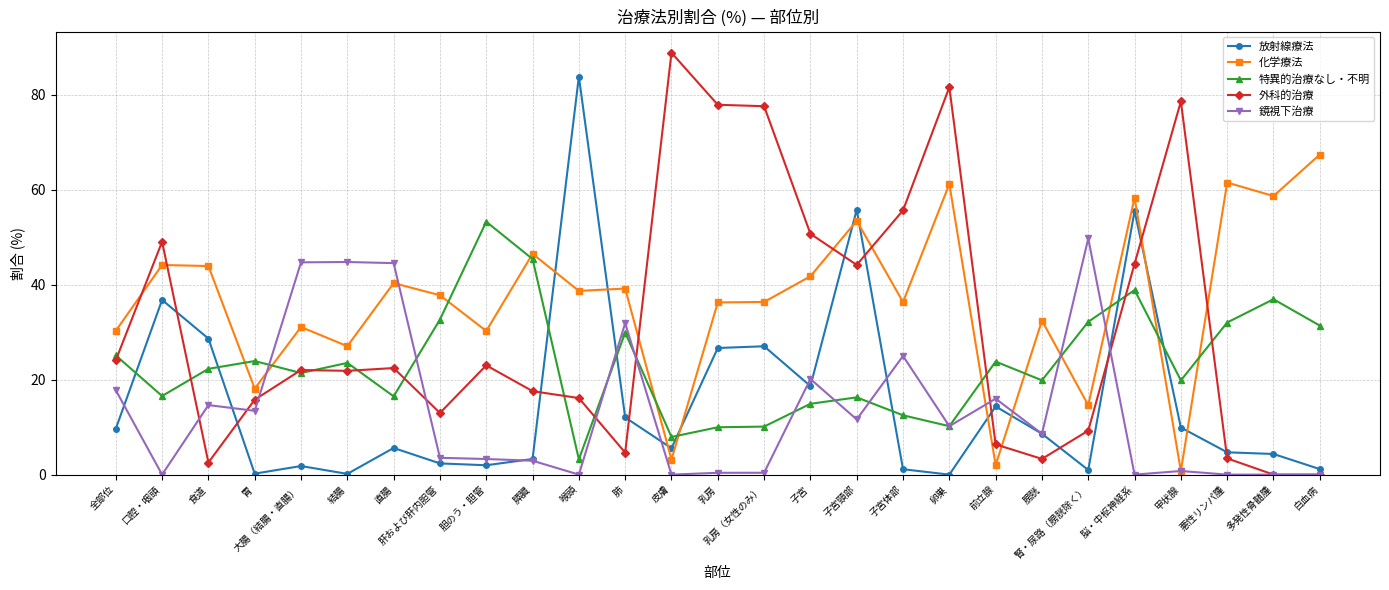

Is this an area chart (filled region under the line)?

No